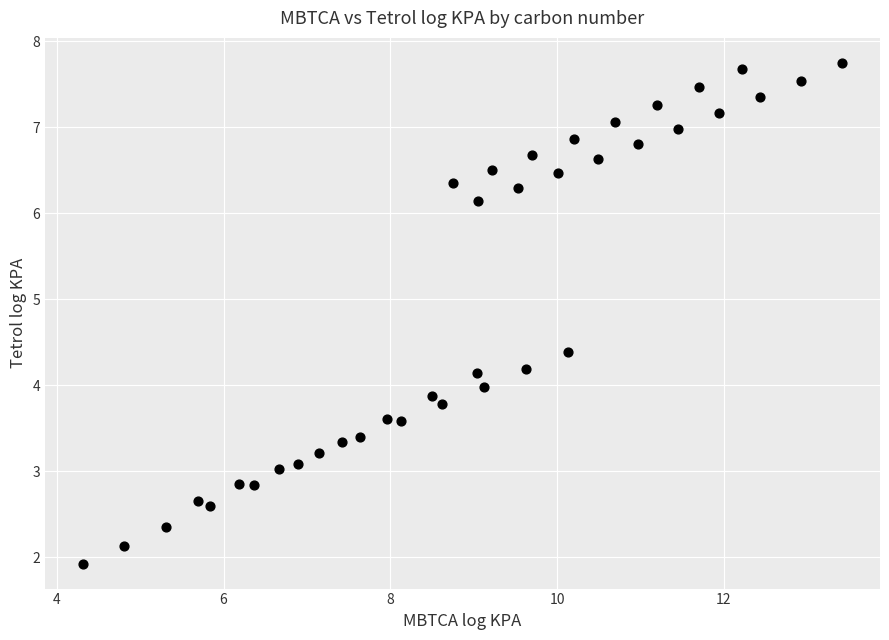

What is the range of Y values (max minus min)?

5.8